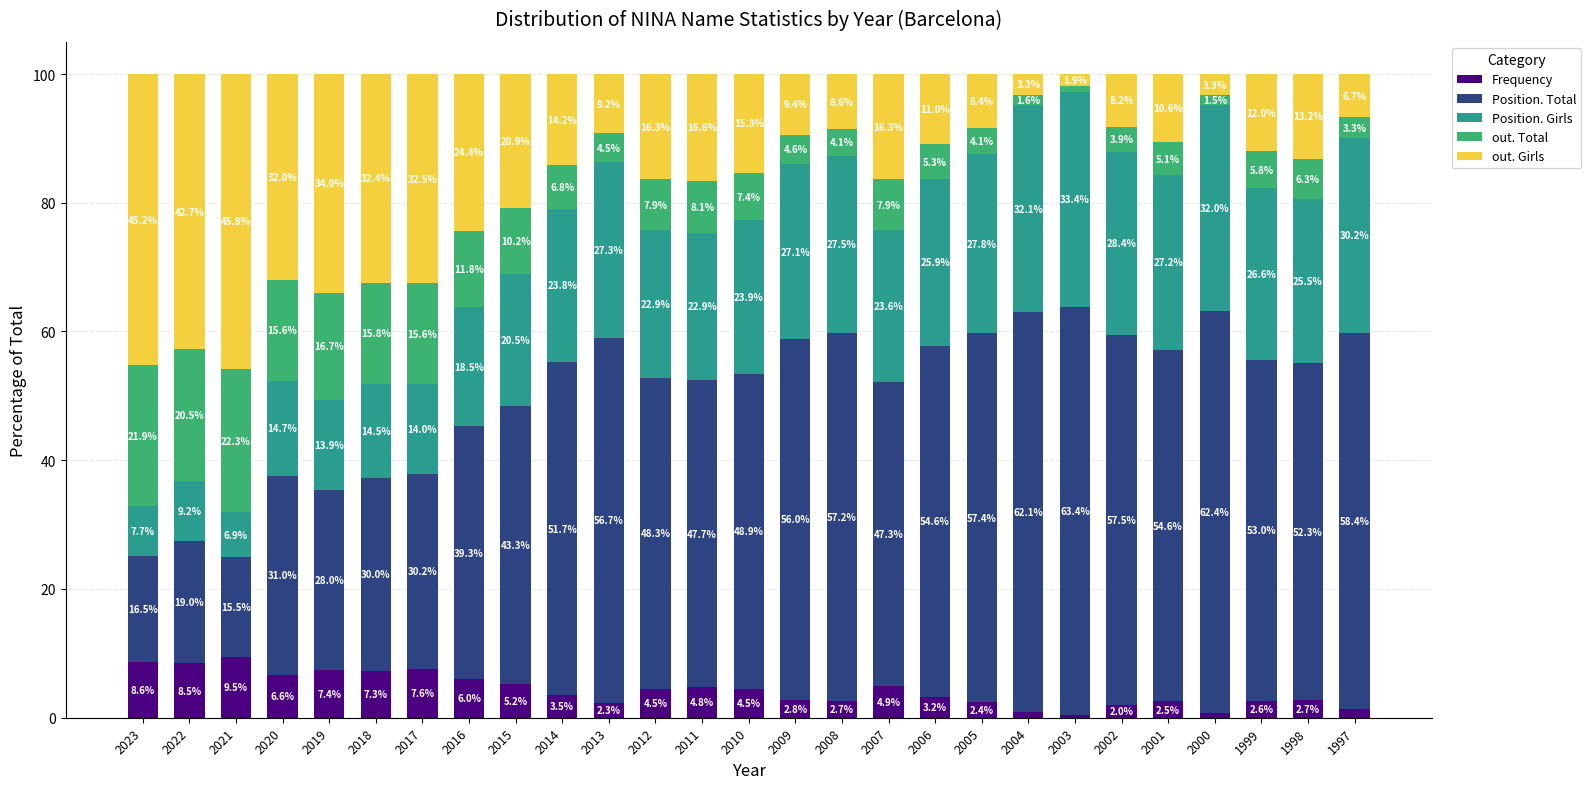

What is the total value across all series at 2006?

100.0